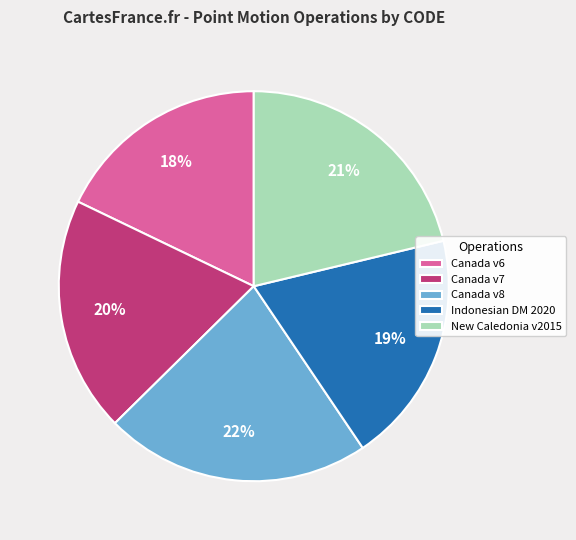

Which slice is the largest?

Canada v8